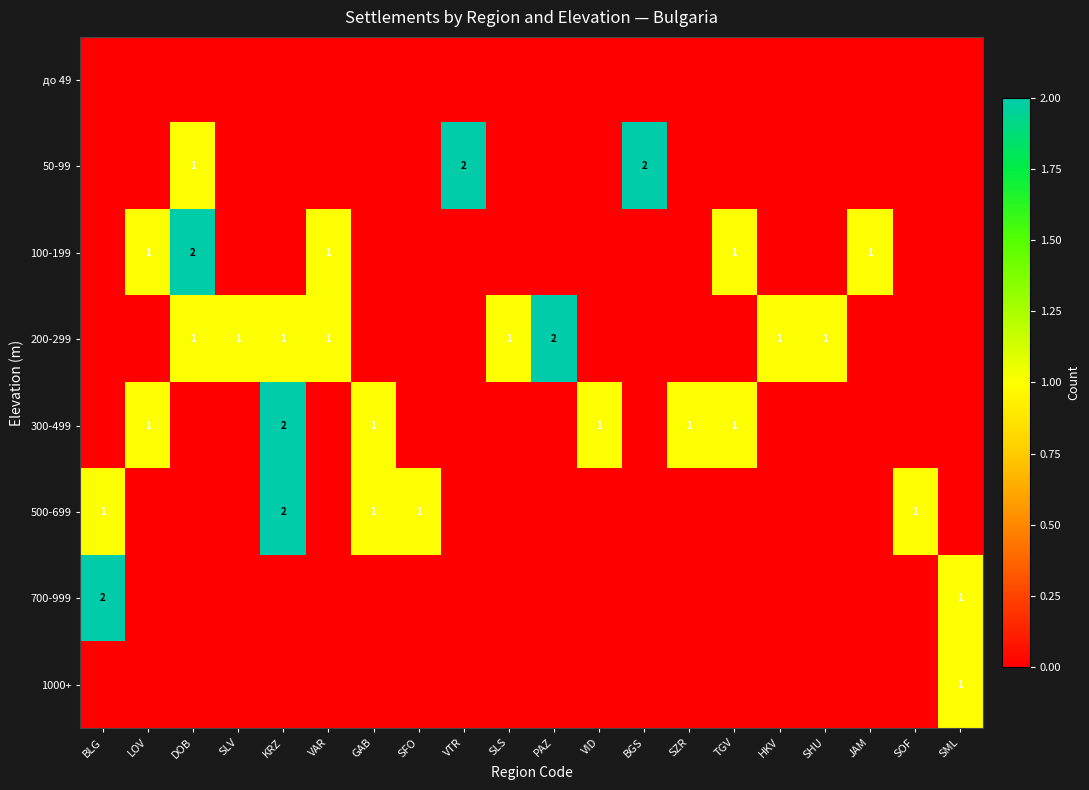

The value of 100-199 at TGV is 1. True or false?

True